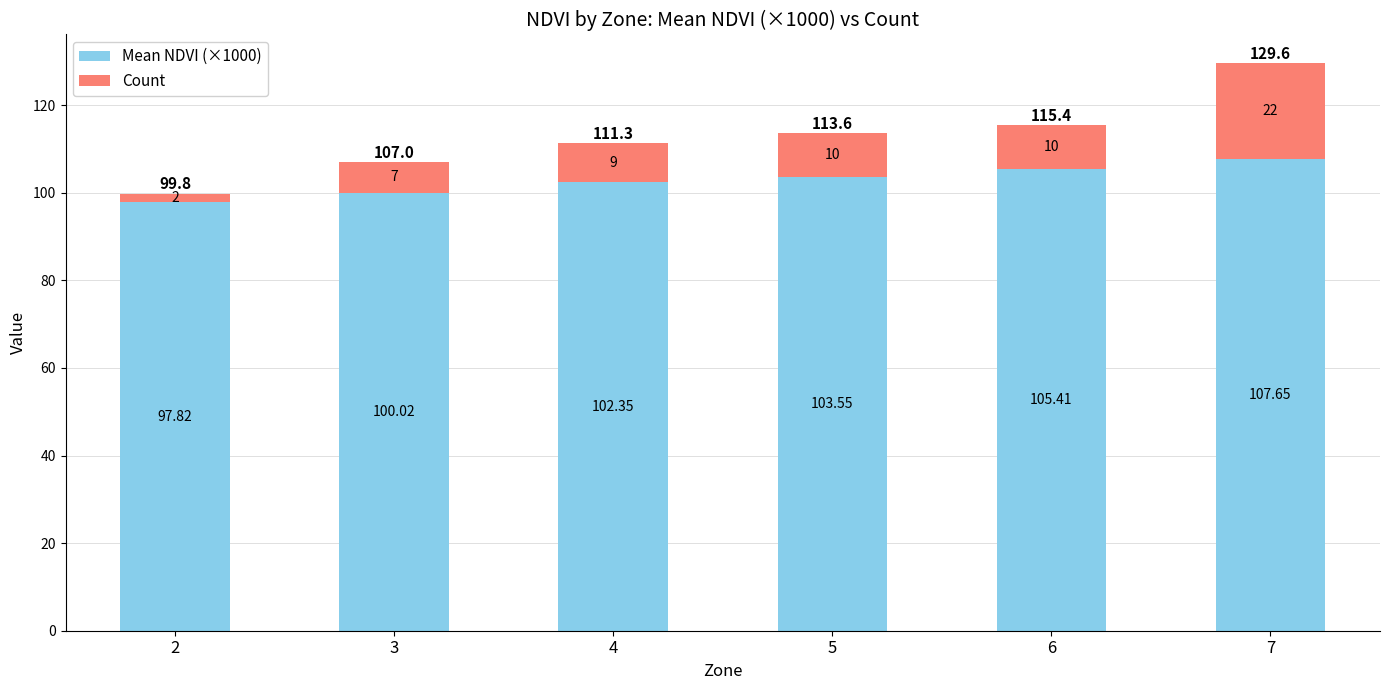

How many bars are there in total?

6